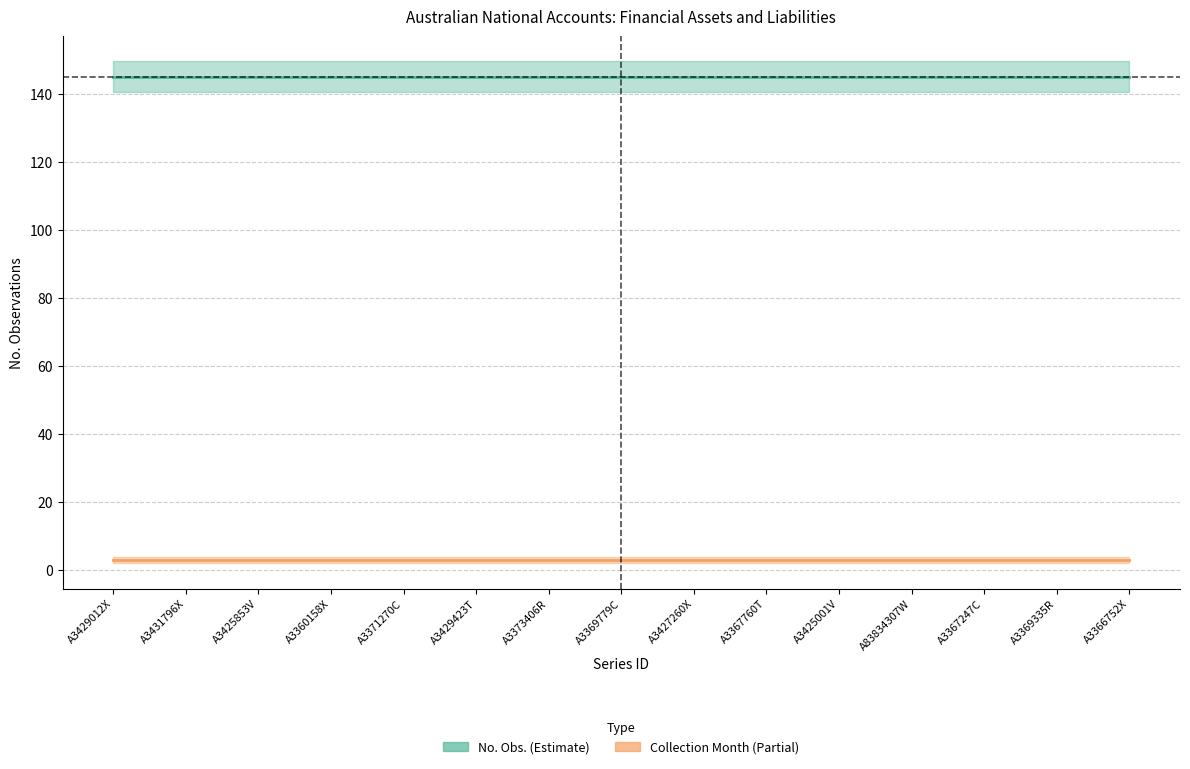

What is the label of the 11th point from the left?

A3425001V